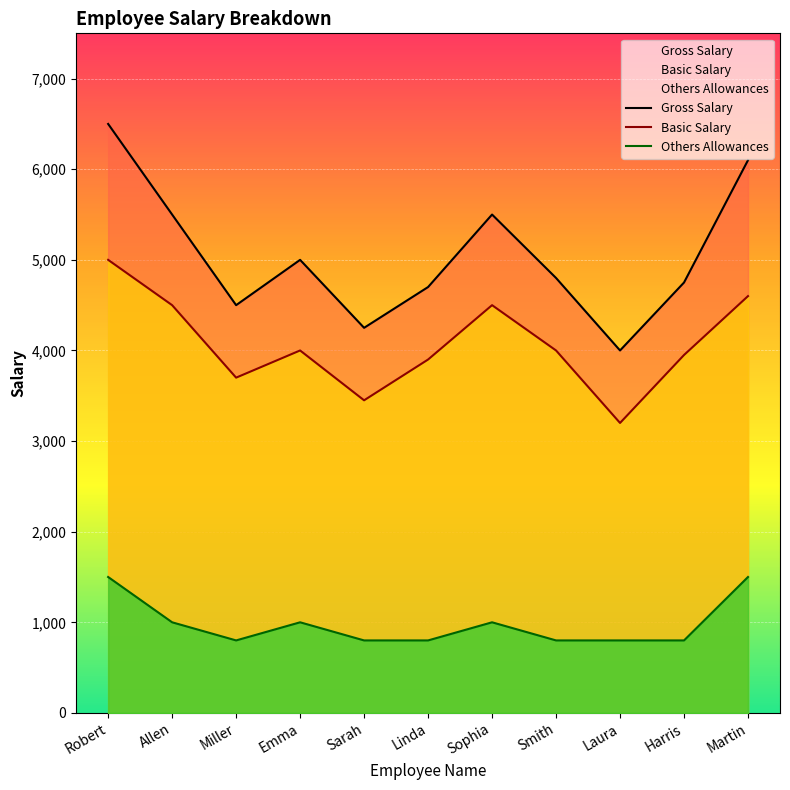

True or false: Gross Salary has more than 1 interior local peaks.

True